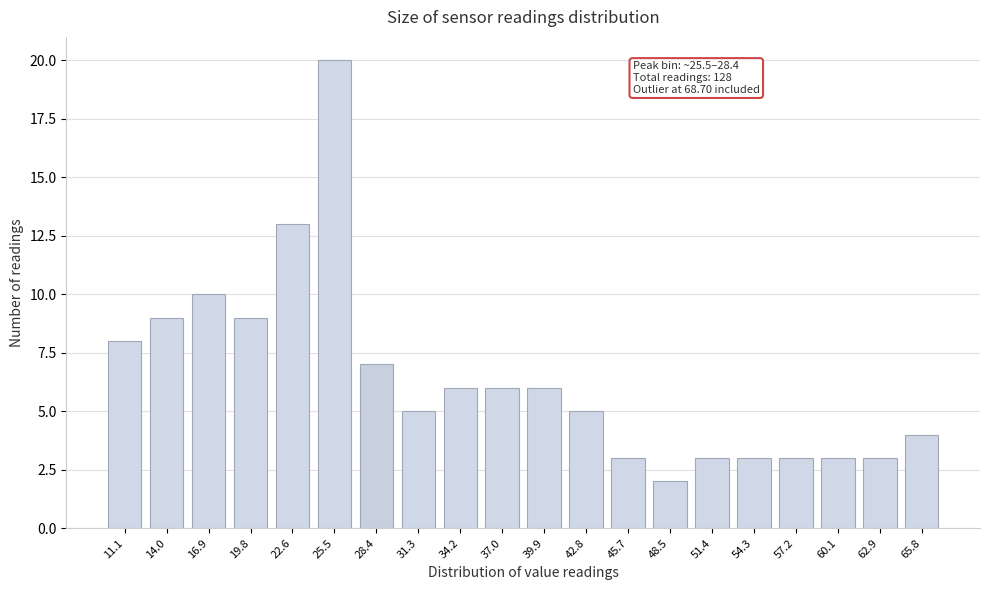

Reading right to left, transcribe all the data shown in this chart.

65.8=4	62.9=3	60.1=3	57.2=3	54.3=3	51.4=3	48.5=2	45.7=3	42.8=5	39.9=6	37.0=6	34.2=6	31.3=5	28.4=7	25.5=20	22.6=13	19.8=9	16.9=10	14.0=9	11.1=8